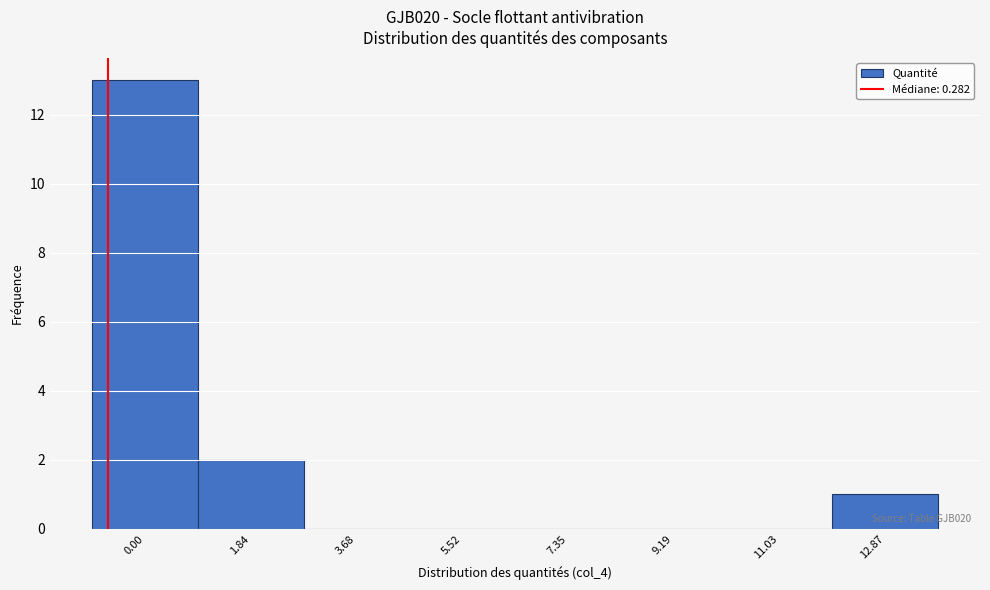

Reading left to right, transcribe all the data shown in this chart.

0.00=13	1.84=2	3.68=0	5.52=0	7.35=0	9.19=0	11.03=0	12.87=1